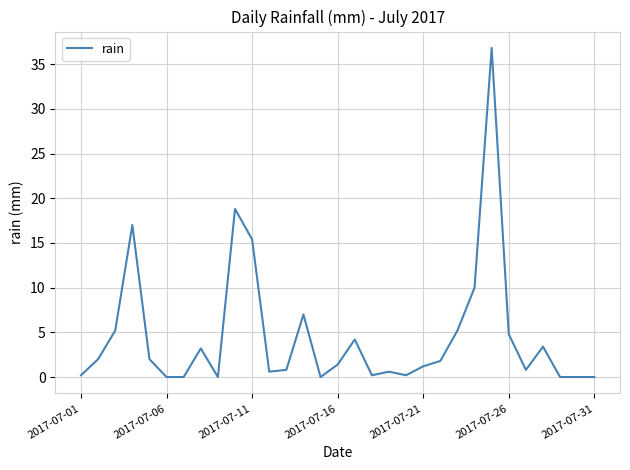

What is the difference between the maximum and minimum values?

36.8